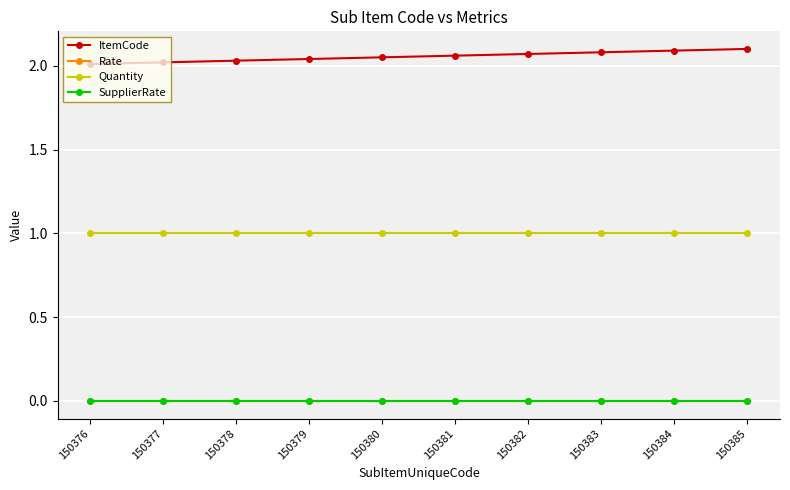

True or false: SupplierRate and Rate cross at least once.

False